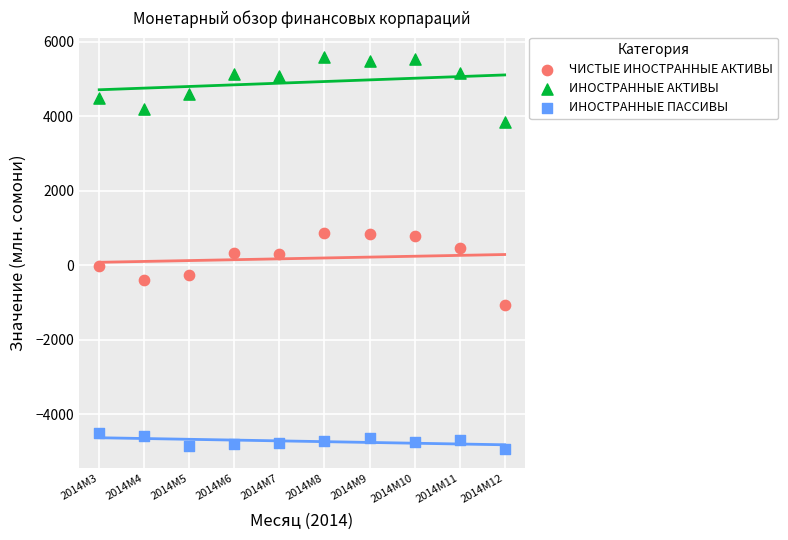

Which series reaches the minimum Y coordinate?

ИНОСТРАННЫЕ ПАССИВЫ